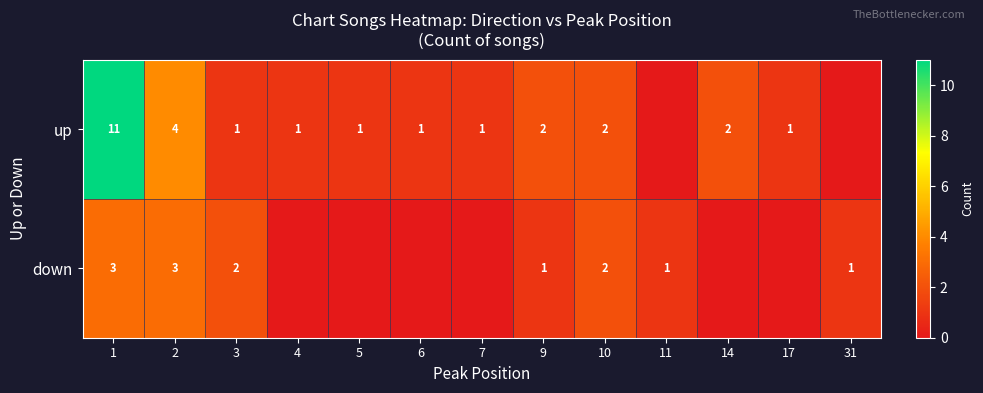

True or false: up has a value of 6 at 1.

False